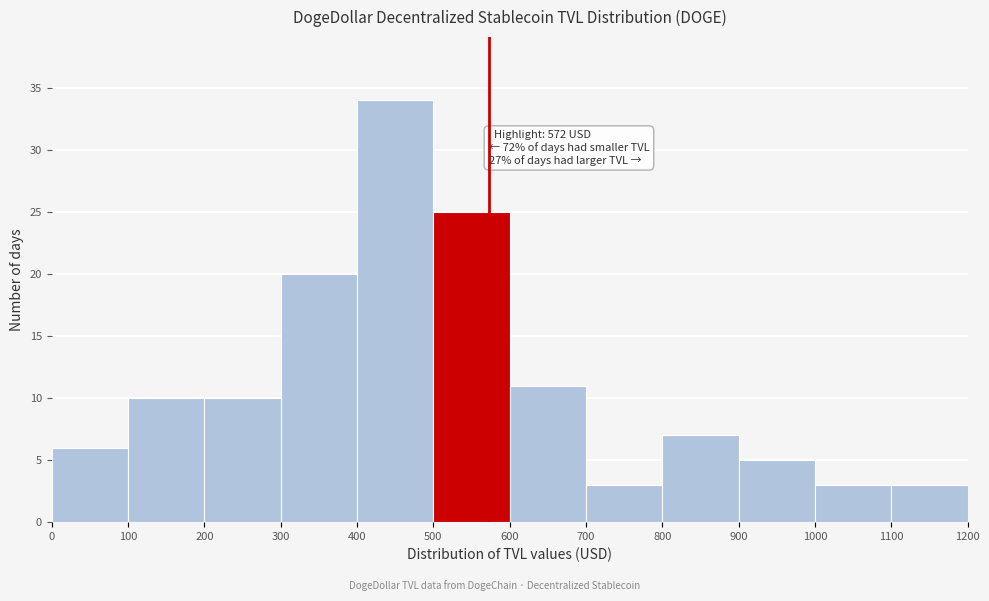

Which range on the x-axis has the tallest bar?

400 to 500